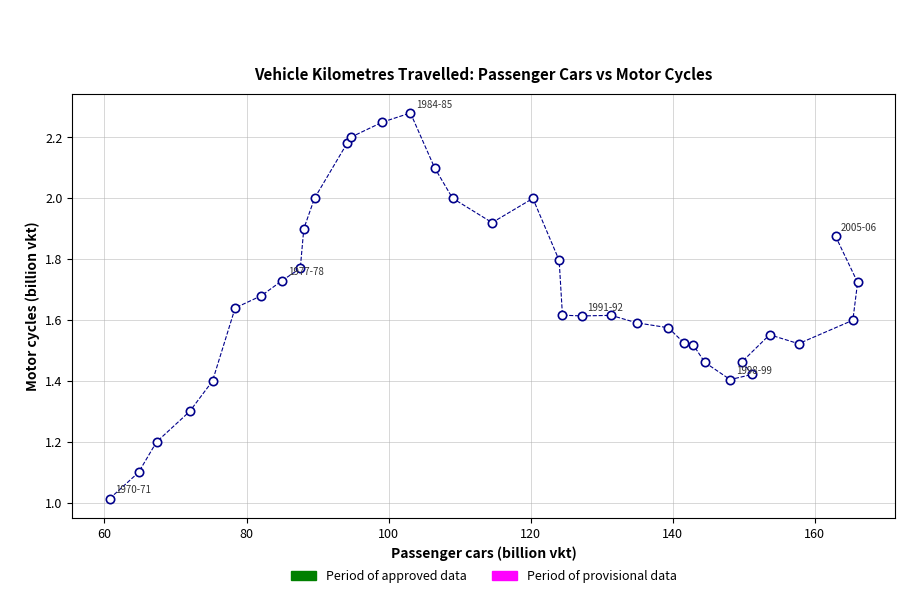

What is the range of Y values (max minus min)?

1.3